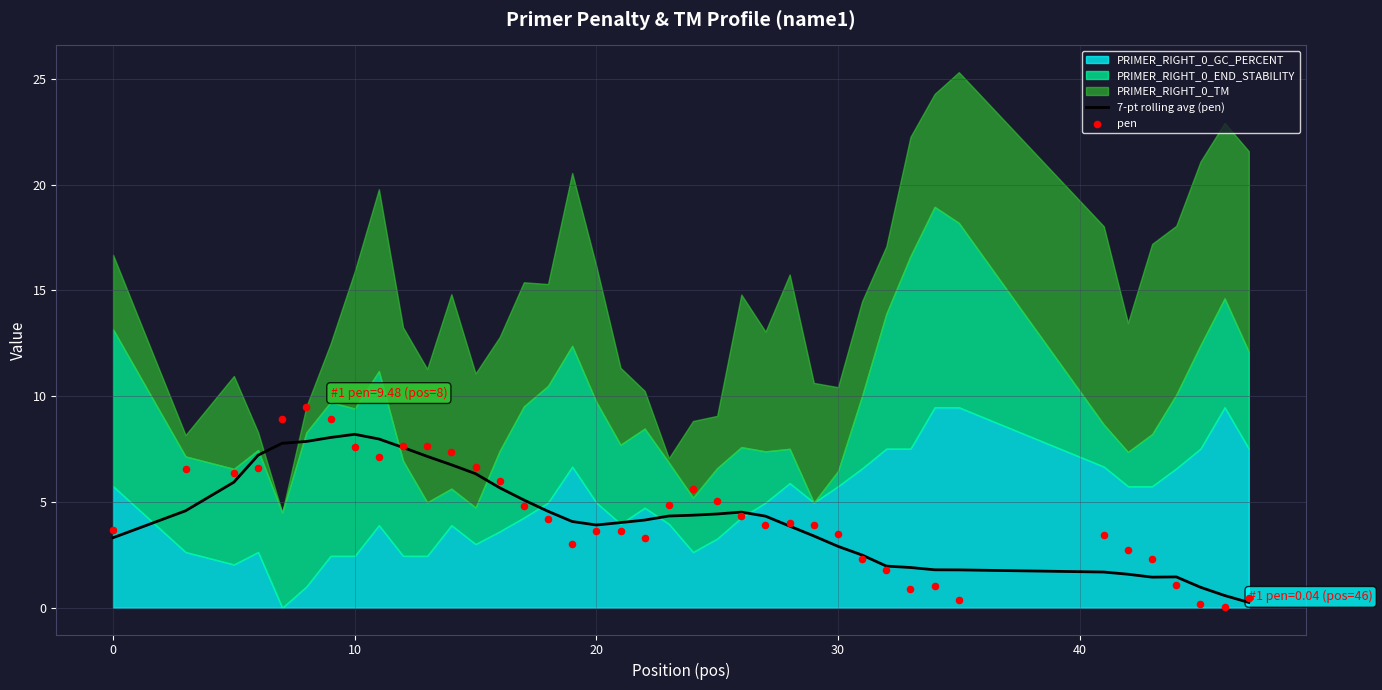

What is the maximum value for 7-pt rolling avg (pen)?

8.2